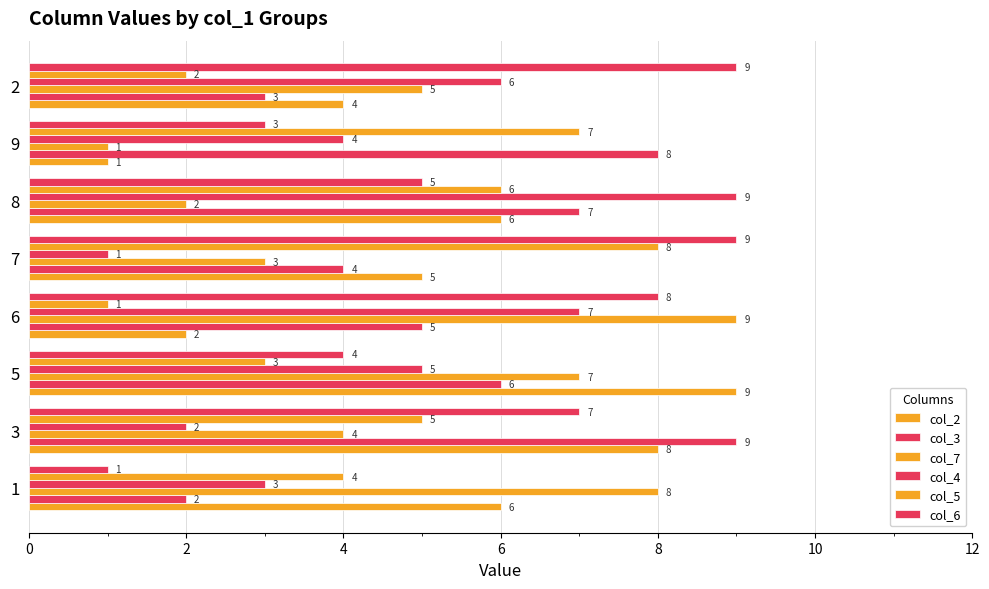

True or false: col_6 has a value of 8 at 6.

True